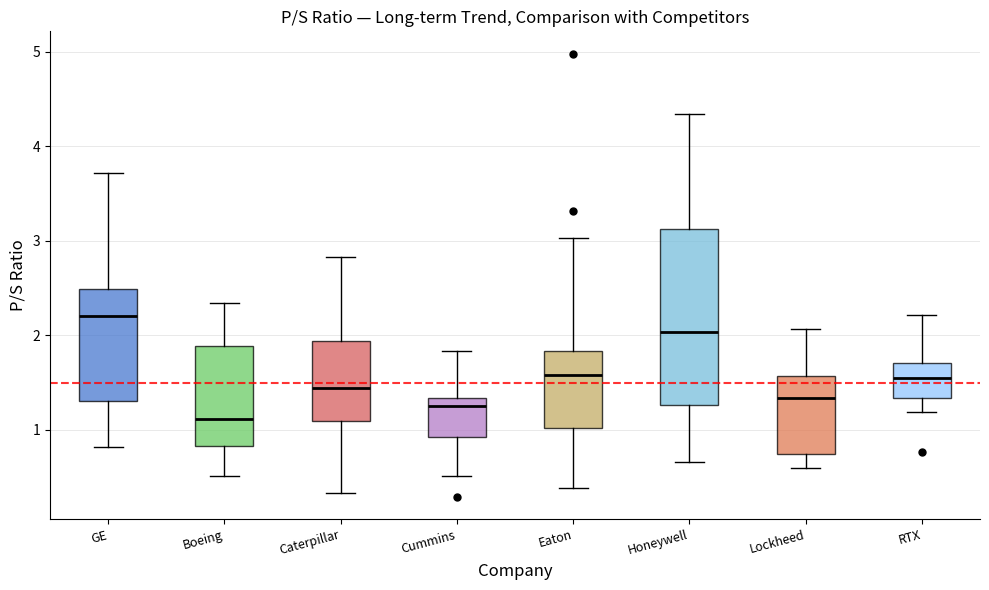

Comparing the boxes themselves (not the whiskers), which one is the tallest?

Honeywell